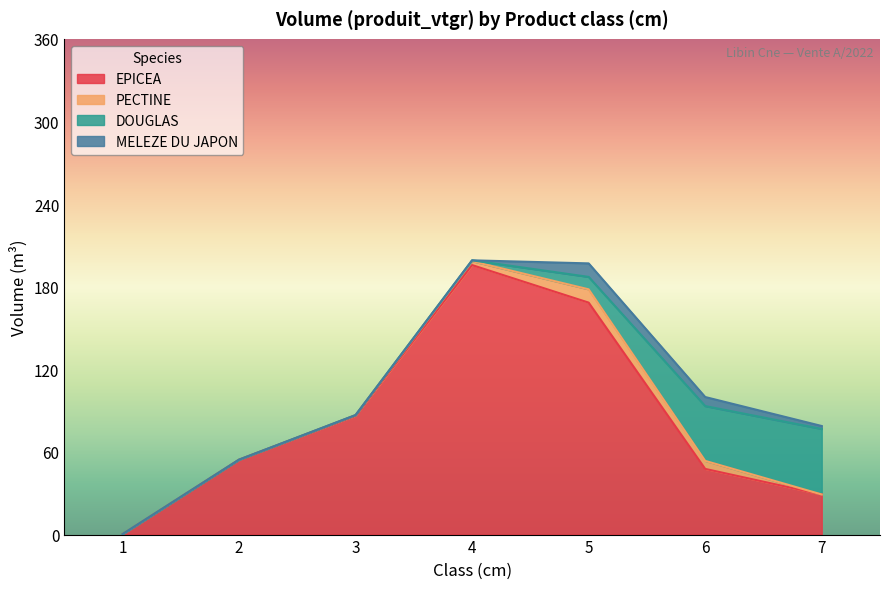

At how many categories does at least one series exceed 23?

6